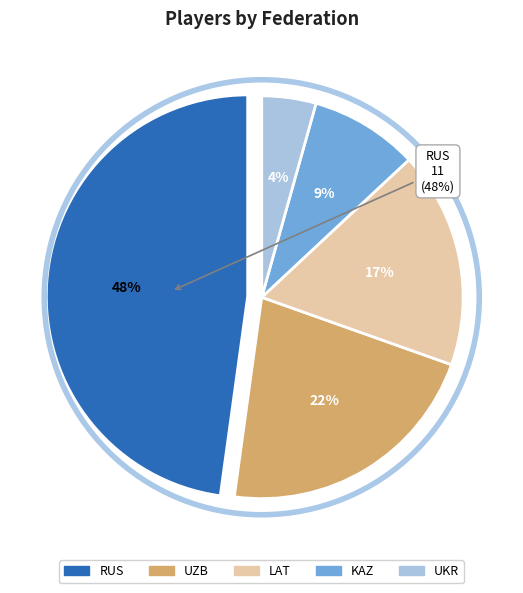

Which category has the smallest portion of the pie?

UKR